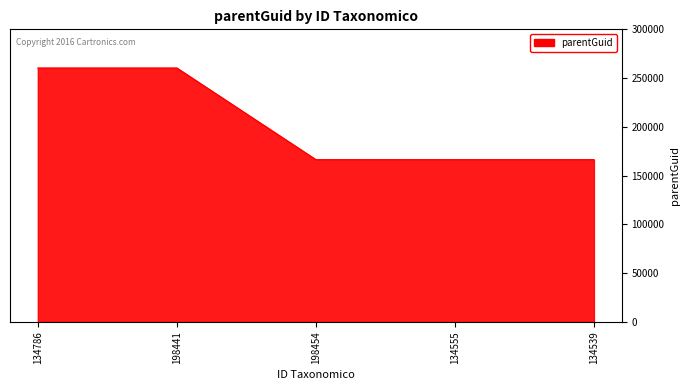

How many lines are shown in the chart?

1